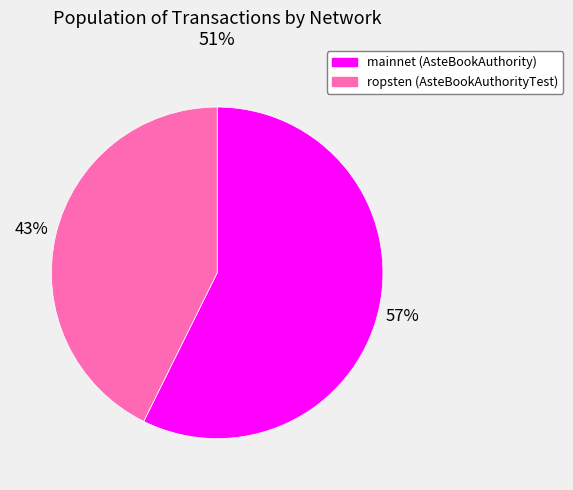

To the nearest percent, what portion does mainnet (AsteBookAuthority) represent?

57%